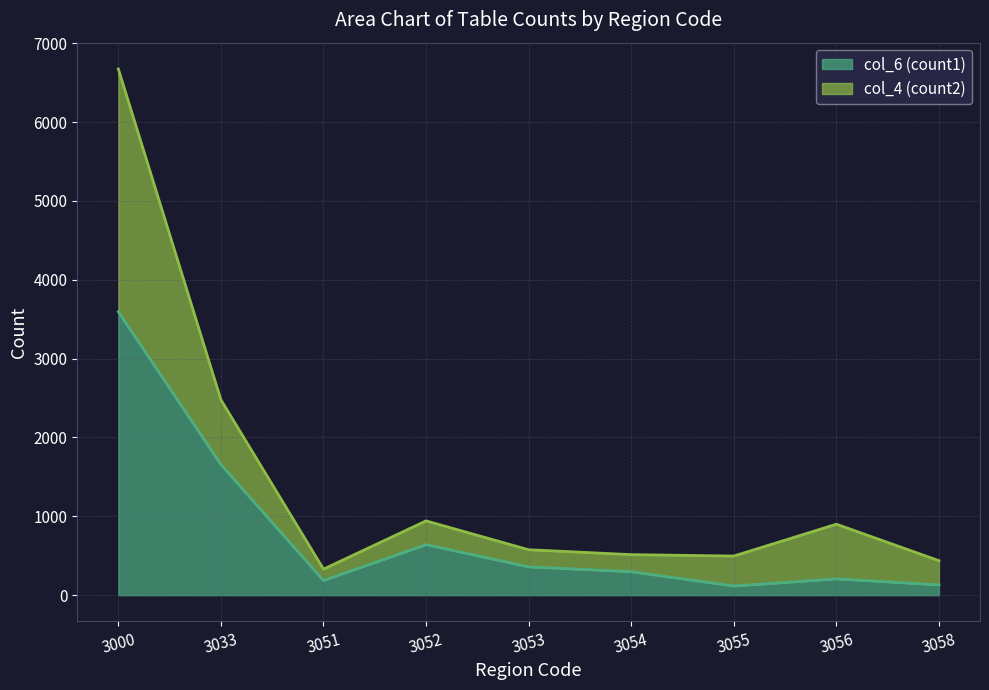

Reading left to right, transcribe all the data shown in this chart.

col_6 (count1): 3000=3594	3033=1657	3051=186	3052=641	3053=359	3054=298	3055=116	3056=207	3058=130
col_4 (count2): 3000=6673	3033=2478	3051=330	3052=942	3053=576	3054=514	3055=496	3056=900	3058=437